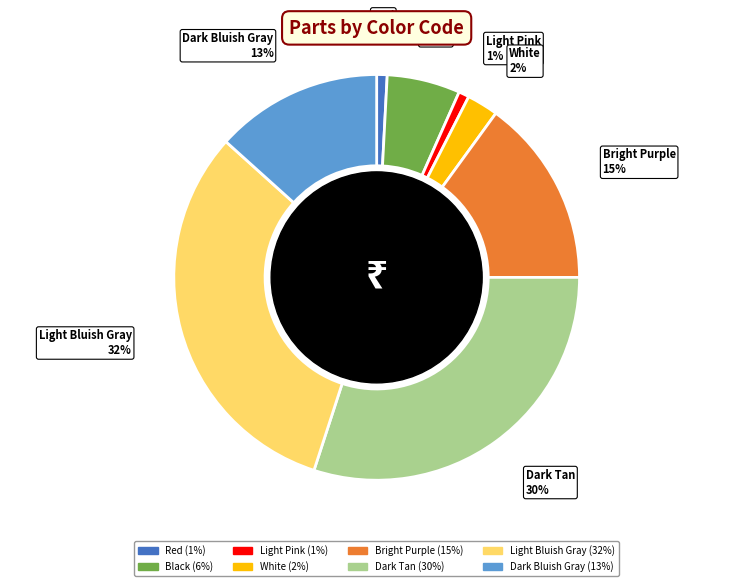

To the nearest percent, what is the difference between the largest and smallest slice percentages?

31%